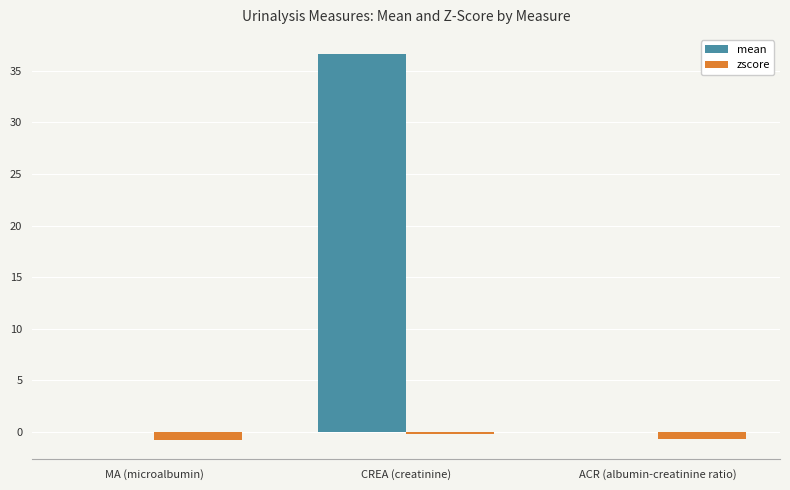

Between MA (microalbumin) and CREA (creatinine), which series saw the biggest shift?

mean